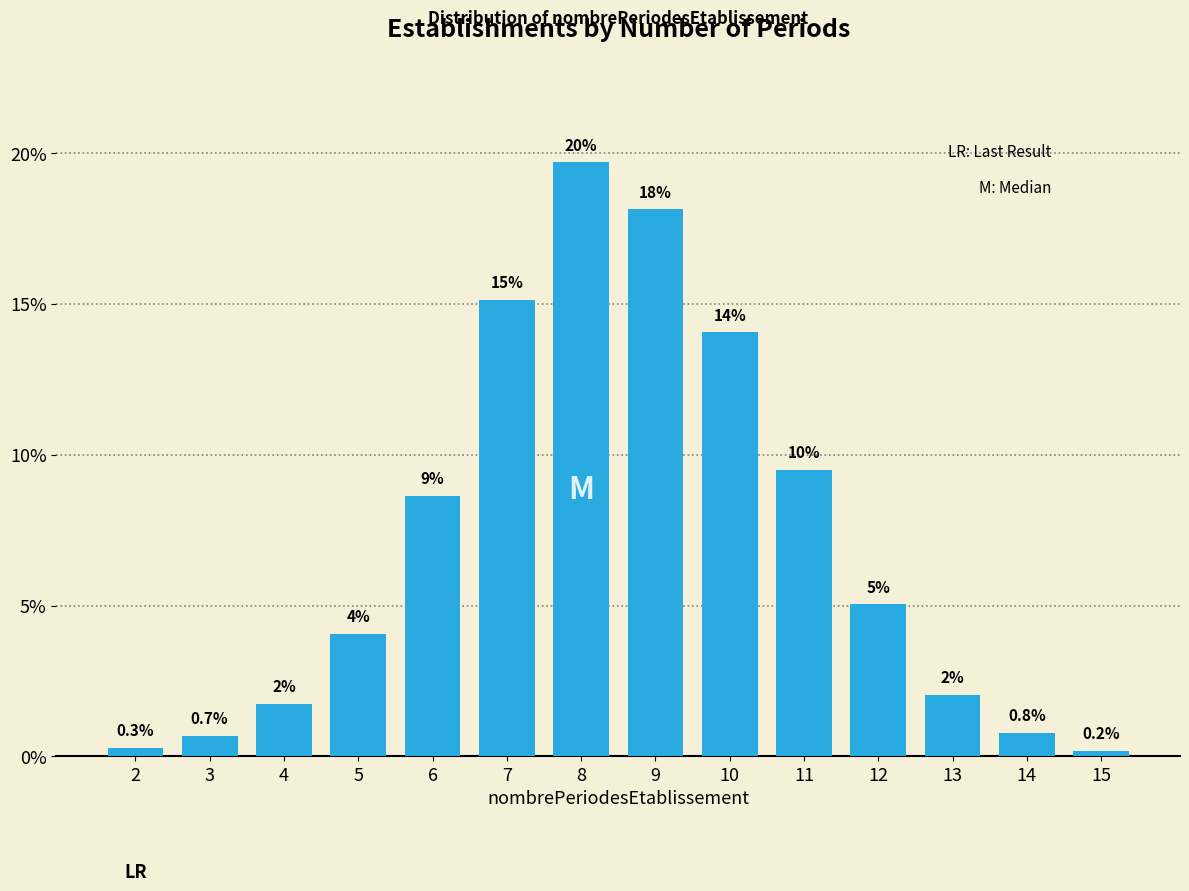

At which label does the data first exceed 5?

6